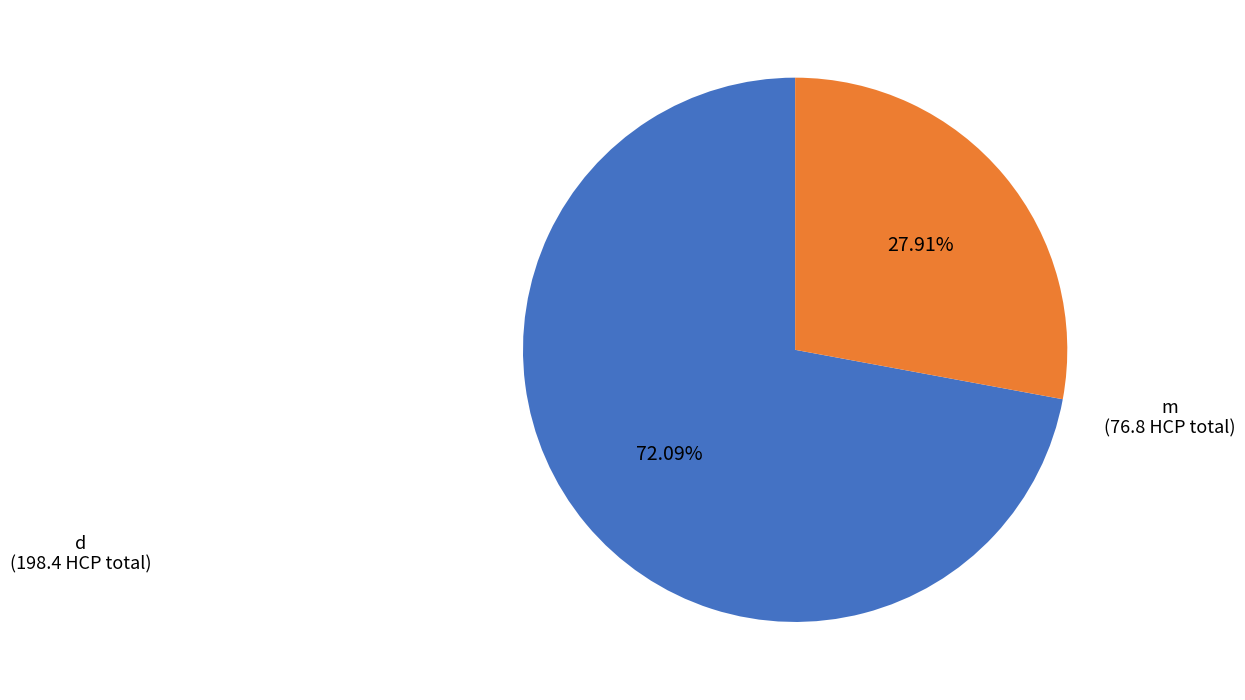

Is there a majority slice in this chart?

Yes